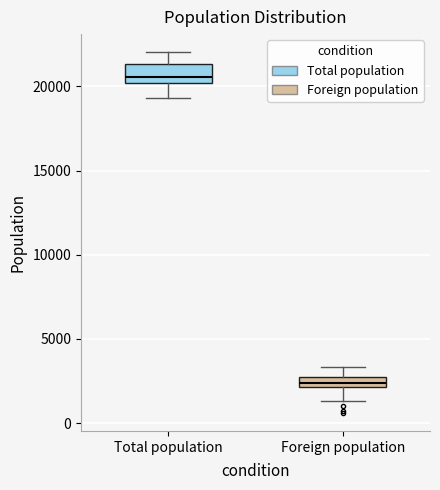

Which box's median line is the lowest?

Foreign population